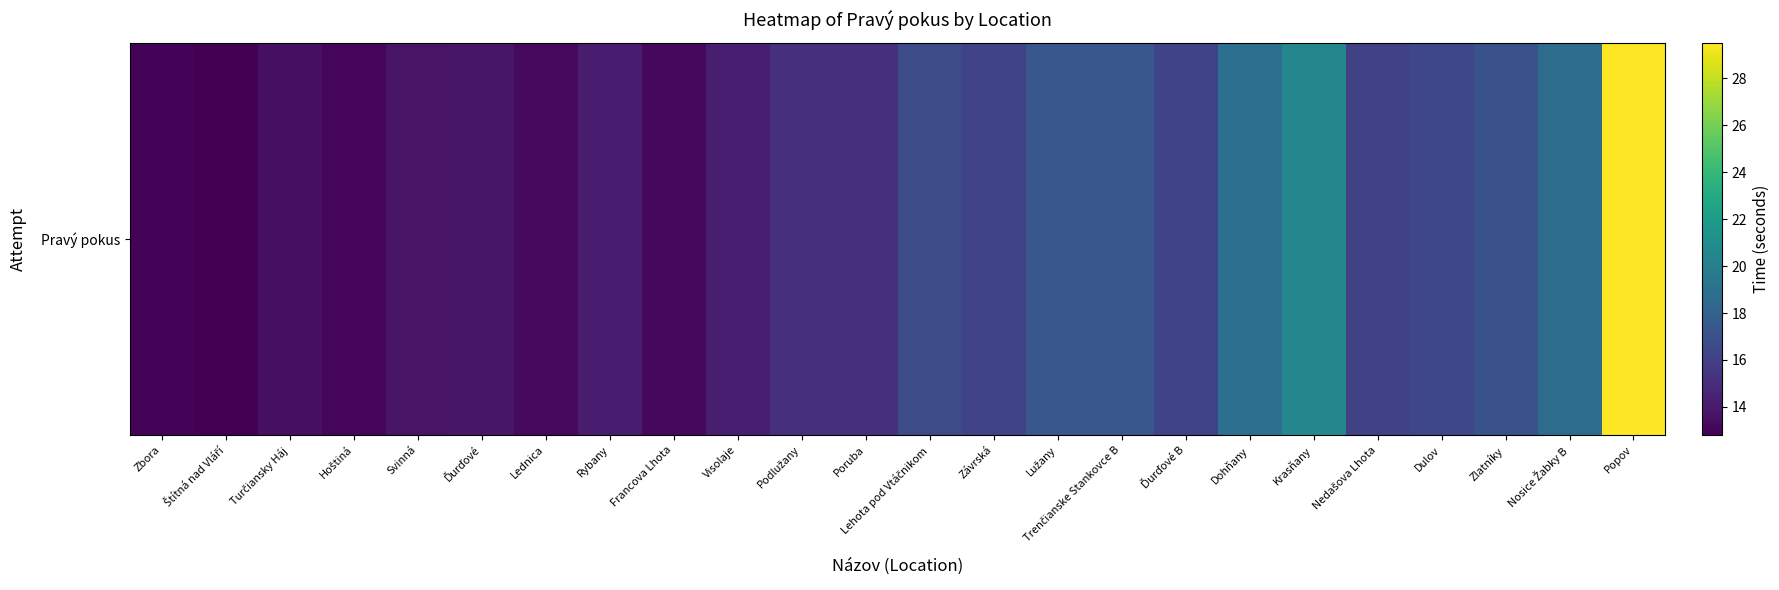

What is the greatest value displayed?

29.5